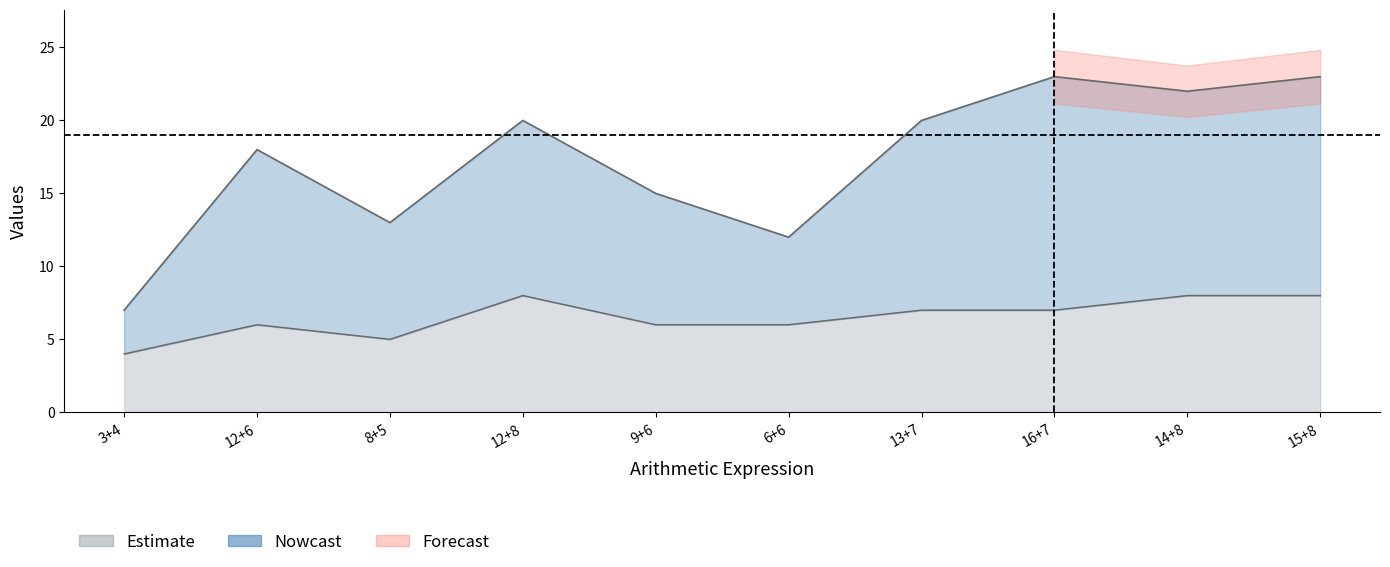

What is the total value across all series at 13+7?

27